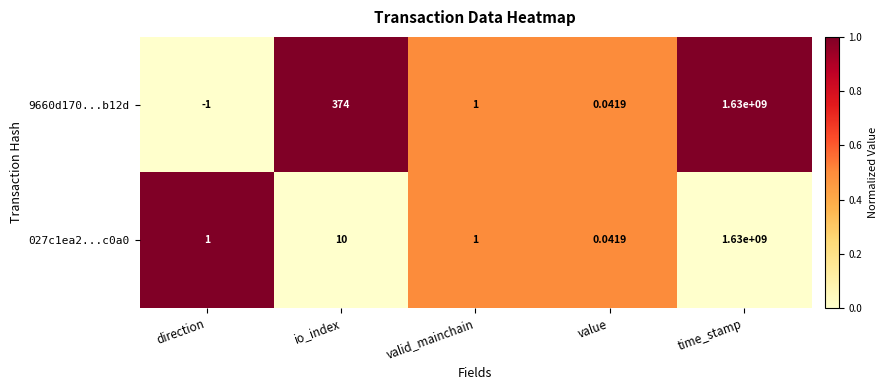

Rank the categories by 9660d170...b12d value from highest to lowest.

time_stamp, io_index, valid_mainchain, value, direction